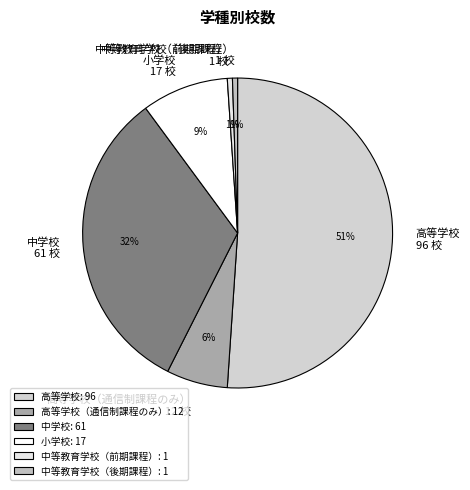

Is it true that 高等学校 is 56% of the pie?

False